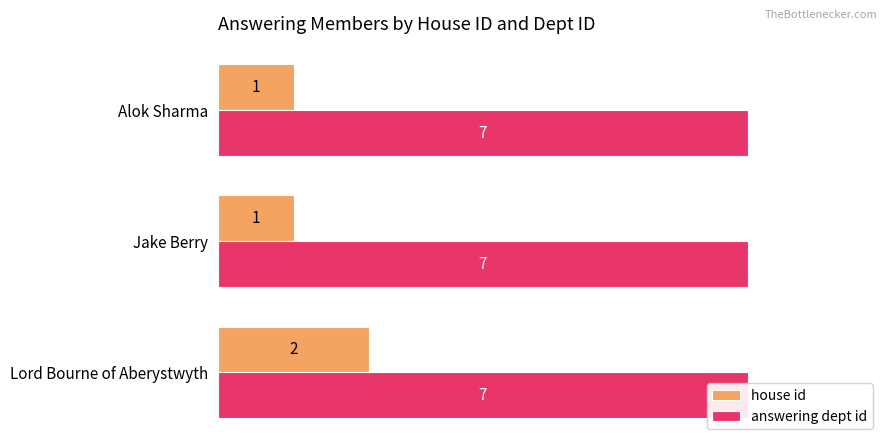

What is the sum of all house id values?

4.0